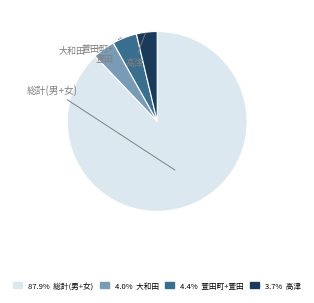

Is there any slice that represents more than half of the pie?

Yes